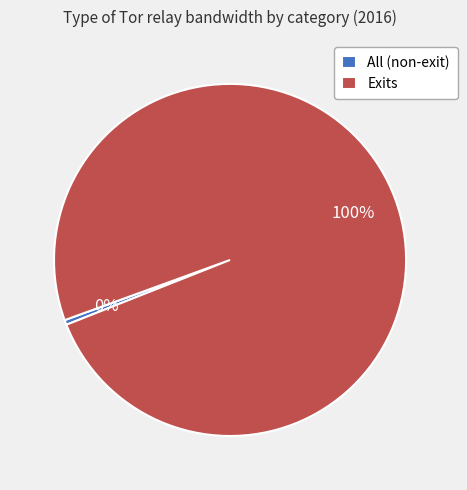

Which slice is the smallest?

All (non-exit)